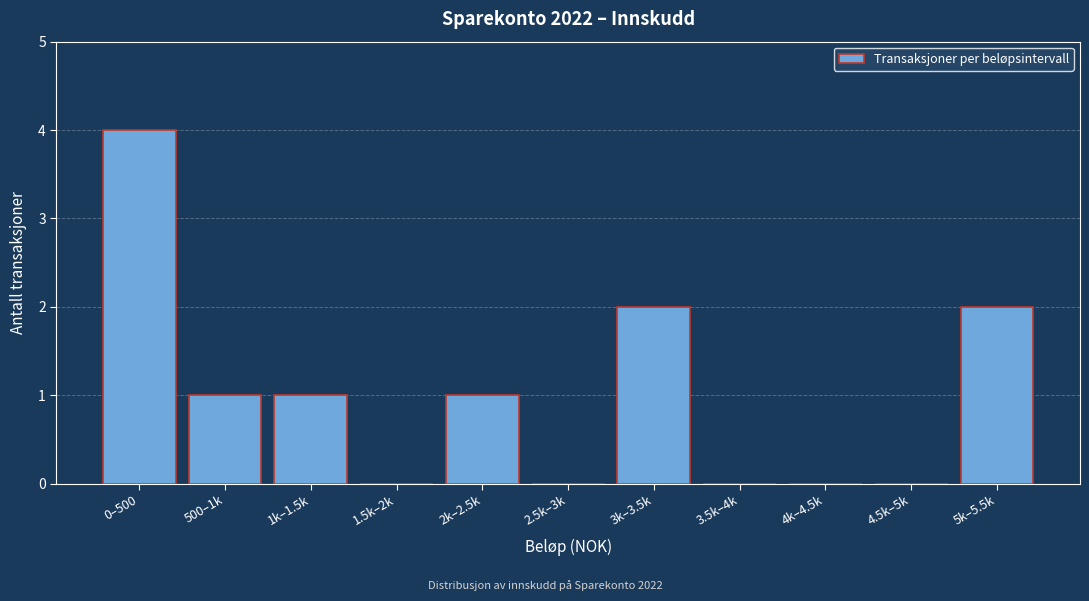

Reading left to right, list all the values displayed in this chart.

0–500=4	500–1k=1	1k–1.5k=1	1.5k–2k=0	2k–2.5k=1	2.5k–3k=0	3k–3.5k=2	3.5k–4k=0	4k–4.5k=0	4.5k–5k=0	5k–5.5k=2